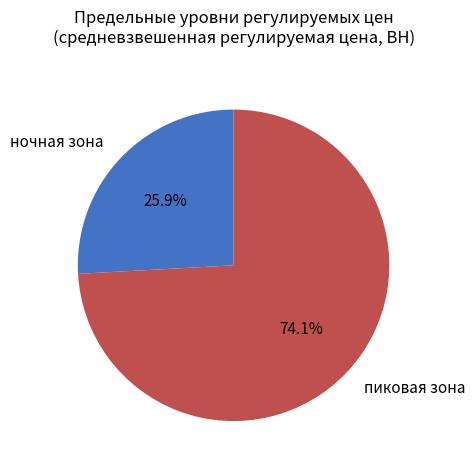

How many segments does this pie chart have?

2